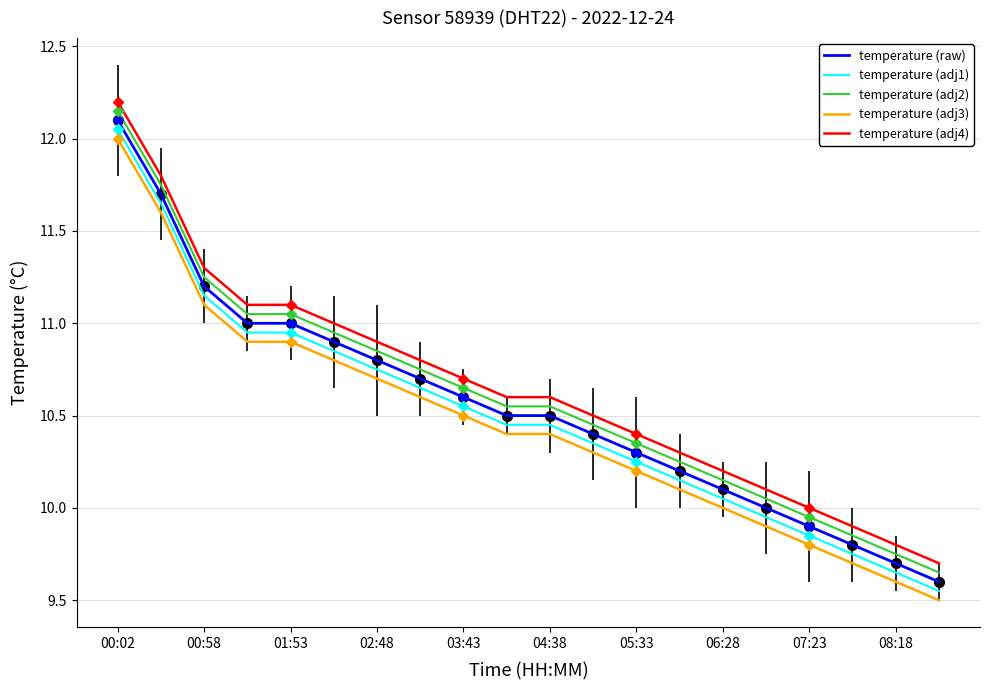

How many values in the temperature (adj4) series are below 10?

3